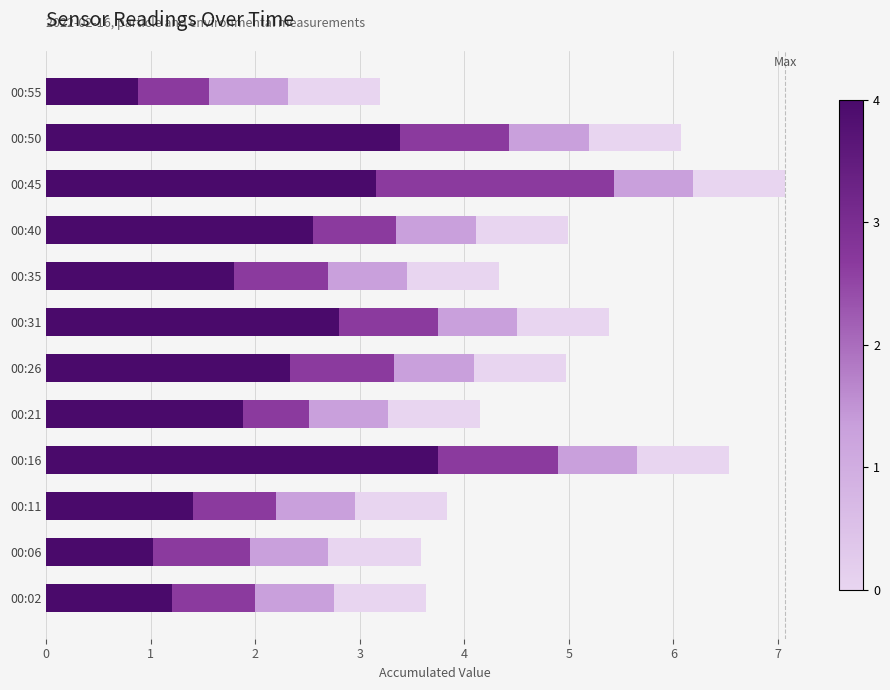

What is the total value across all series at 00:21?

4.2